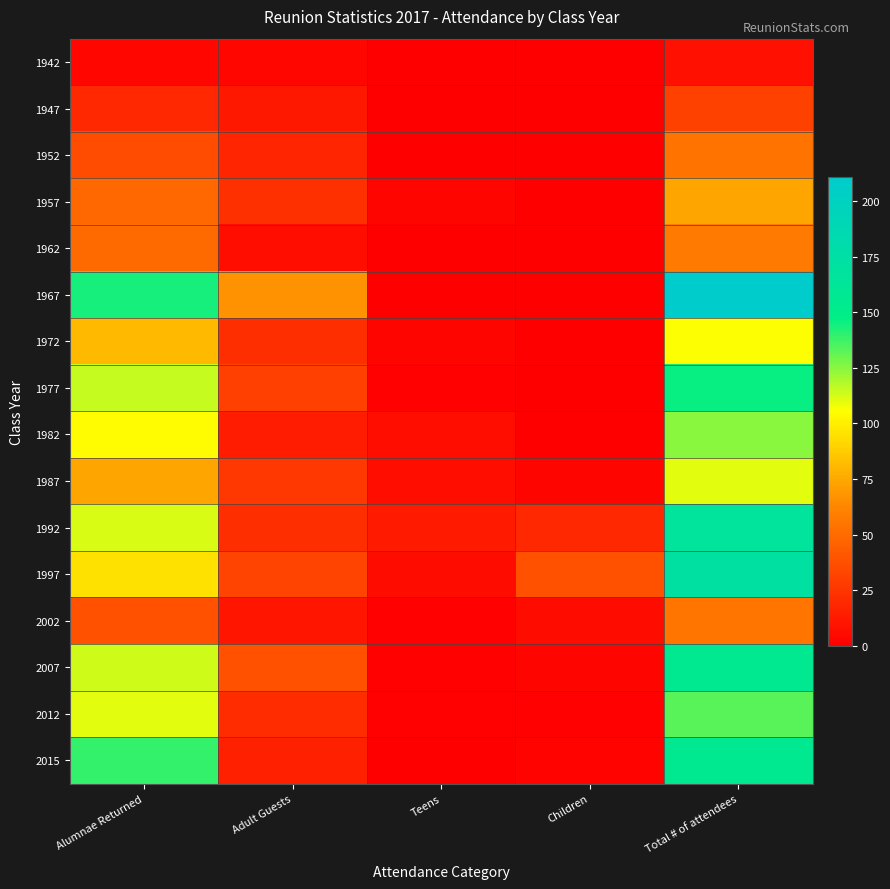

Reading left to right, transcribe all the data shown in this chart.

1942: Alumnae Returned=4	Adult Guests=4	Teens=0	Children=0	Total # of attendees=8
1947: Alumnae Returned=19	Adult Guests=12	Teens=0	Children=0	Total # of attendees=31
1952: Alumnae Returned=36	Adult Guests=18	Teens=0	Children=0	Total # of attendees=54
1957: Alumnae Returned=48	Adult Guests=23	Teens=3	Children=0	Total # of attendees=74
1962: Alumnae Returned=50	Adult Guests=7	Teens=0	Children=0	Total # of attendees=57
1967: Alumnae Returned=144	Adult Guests=67	Teens=0	Children=0	Total # of attendees=211
1972: Alumnae Returned=81	Adult Guests=22	Teens=3	Children=0	Total # of attendees=106
1977: Alumnae Returned=115	Adult Guests=30	Teens=1	Children=0	Total # of attendees=146
1982: Alumnae Returned=104	Adult Guests=14	Teens=7	Children=0	Total # of attendees=125
1987: Alumnae Returned=74	Adult Guests=26	Teens=7	Children=3	Total # of attendees=110
1992: Alumnae Returned=112	Adult Guests=22	Teens=13	Children=19	Total # of attendees=166
1997: Alumnae Returned=95	Adult Guests=32	Teens=6	Children=38	Total # of attendees=171
2002: Alumnae Returned=38	Adult Guests=10	Teens=1	Children=6	Total # of attendees=55
2007: Alumnae Returned=113	Adult Guests=38	Teens=1	Children=3	Total # of attendees=155
2012: Alumnae Returned=110	Adult Guests=21	Teens=1	Children=1	Total # of attendees=133
2015: Alumnae Returned=139	Adult Guests=15	Teens=0	Children=2	Total # of attendees=156